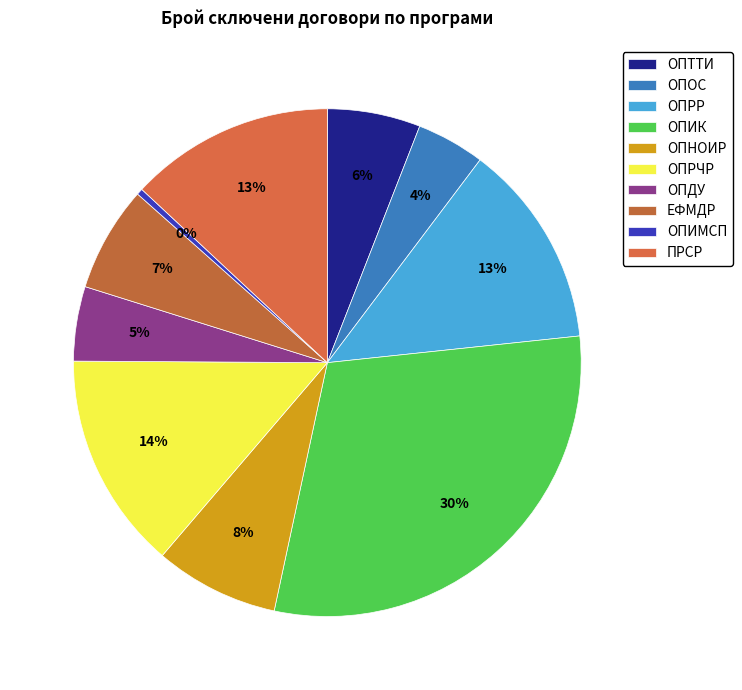

Is ОПНОИР the majority of the pie?

No